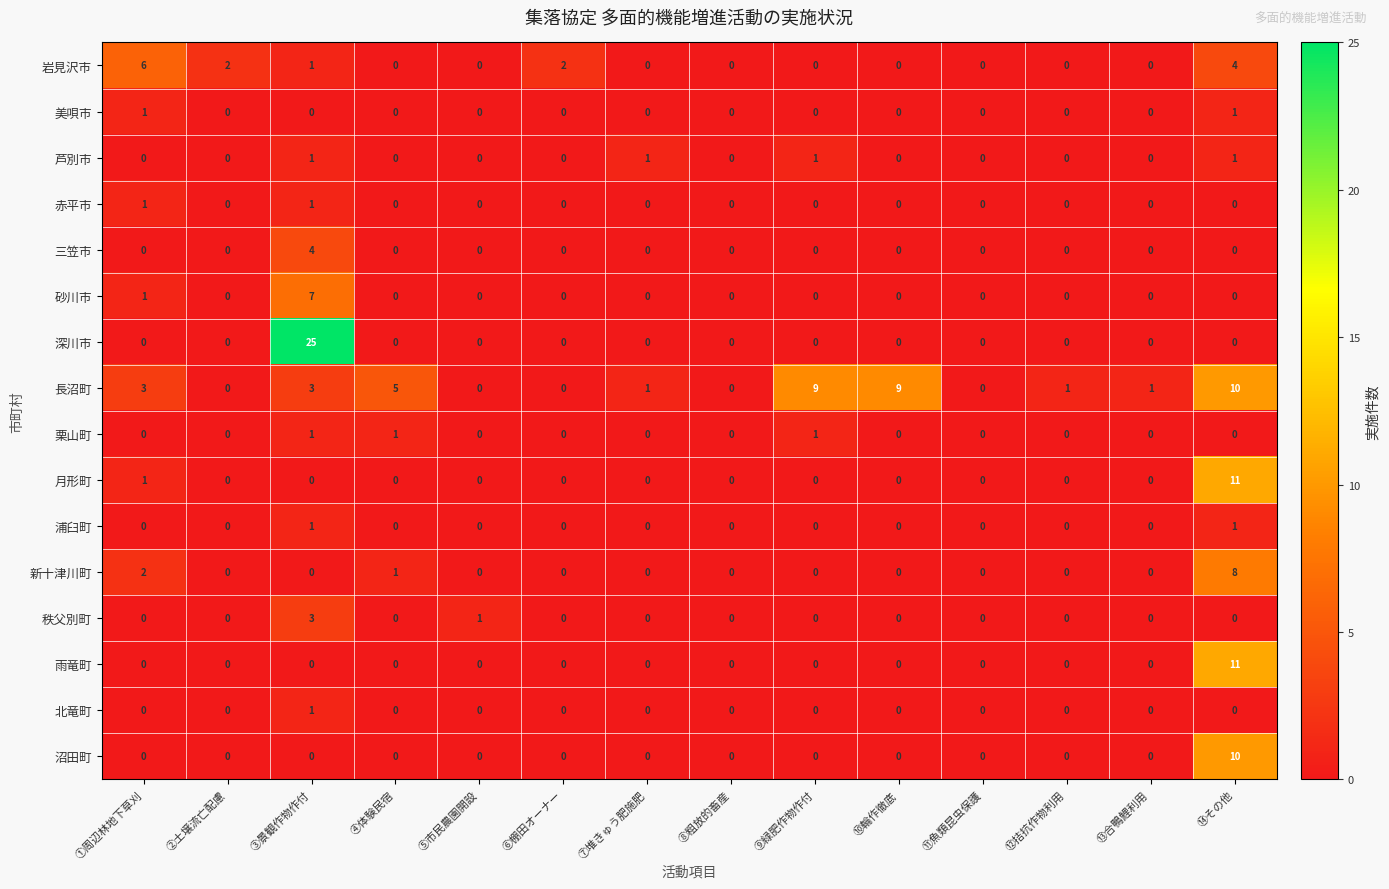

Which series has the largest range (max minus min)?

深川市